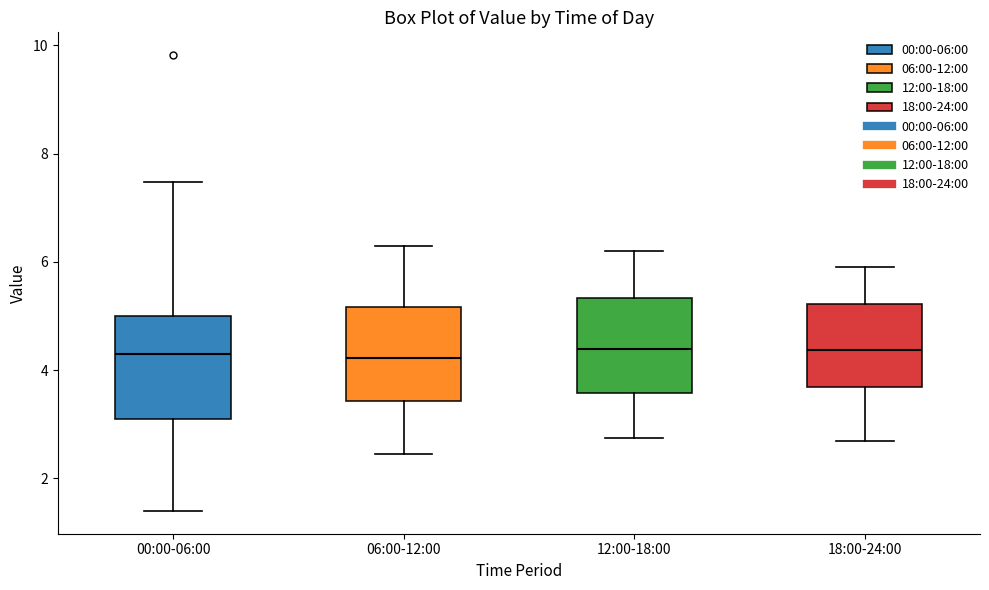

Reading left to right, transcribe this box plot: for each box, give where its median line is, the range the box spans, and where its two whiskers end, as read against the y-axis. The values are not printed on the chart, so give them approximately, as read against the axis.

00:00-06:00: median 4.4, box 3.0 to 5.0, whiskers 1.4 to 7.4
06:00-12:00: median 4.2, box 3.4 to 5.2, whiskers 2.4 to 6.4
12:00-18:00: median 4.4, box 3.6 to 5.4, whiskers 2.8 to 6.2
18:00-24:00: median 4.4, box 3.6 to 5.2, whiskers 2.8 to 6.0